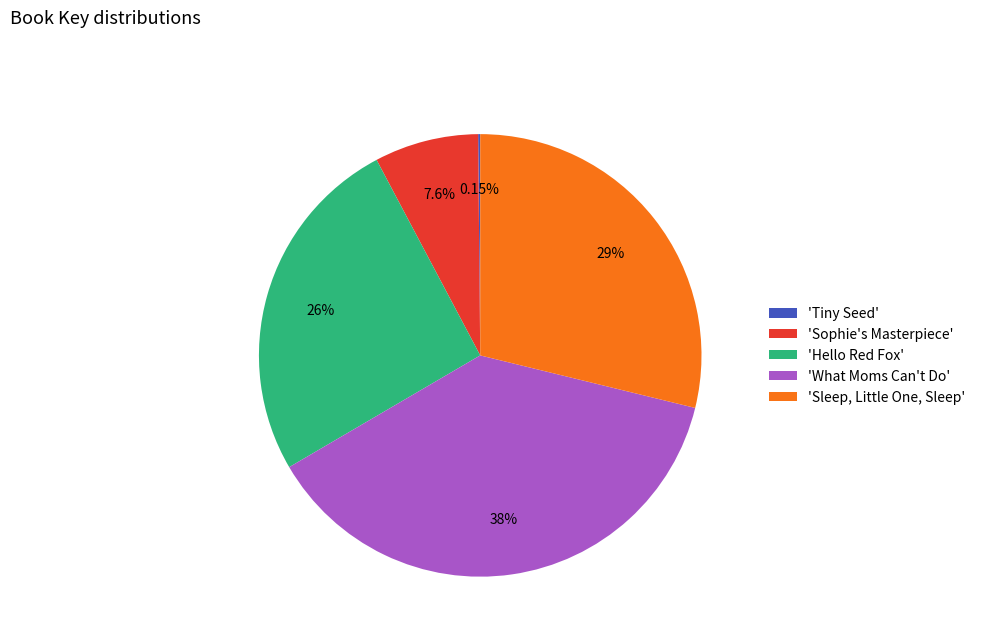

Does 'Sophie's Masterpiece' represent more than half of the total?

No